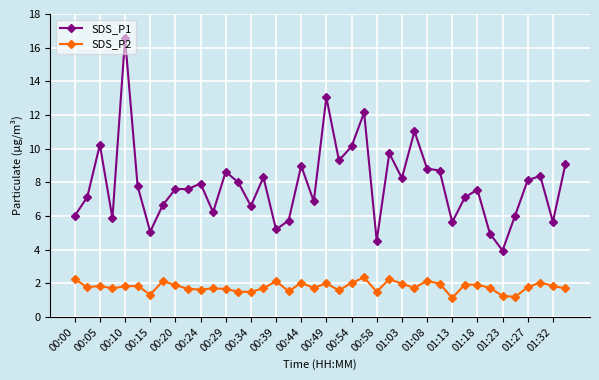

True or false: SDS_P2 and SDS_P1 cross at least once.

False